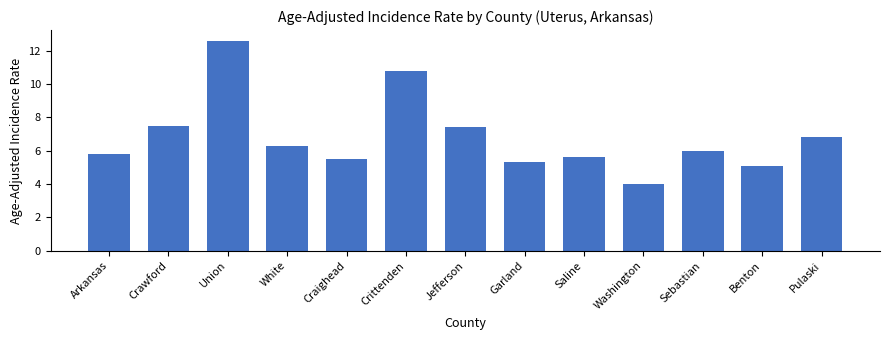

Reading left to right, extract all data points from this chart.

Arkansas=5.8	Crawford=7.5	Union=12.6	White=6.3	Craighead=5.5	Crittenden=10.8	Jefferson=7.4	Garland=5.3	Saline=5.6	Washington=4.0	Sebastian=6.0	Benton=5.1	Pulaski=6.8